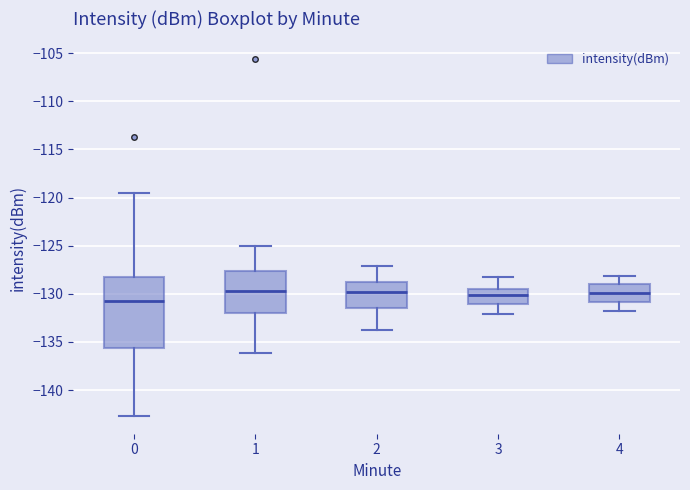

Reading left to right, read every box against the y-axis: the position of its median line, the range the box covers, and the ends of its whiskers. The values are not printed on the chart, so give them approximately, as read against the axis.

0: median -131.0, box -135.5 to -128.5, whiskers -142.5 to -119.5
1: median -129.5, box -132.0 to -127.5, whiskers -136.0 to -125.0
2: median -130.0, box -131.5 to -129.0, whiskers -134.0 to -127.0
3: median -130.0, box -131.0 to -129.5, whiskers -132.0 to -128.5
4: median -130.0, box -131.0 to -129.0, whiskers -132.0 to -128.0